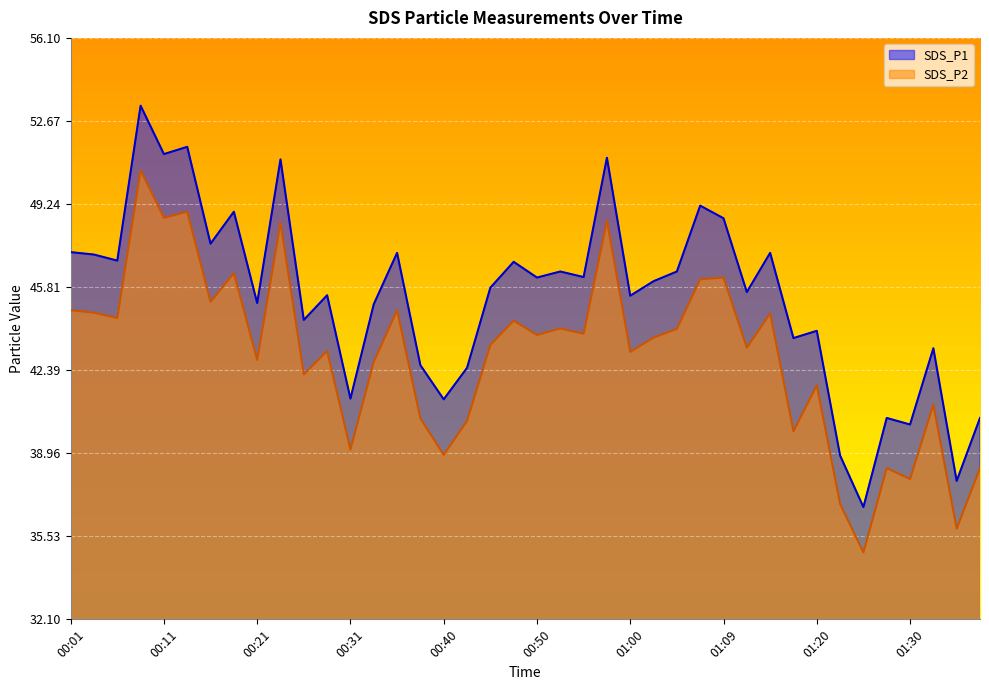

What is the minimum value for SDS_P1?

36.7